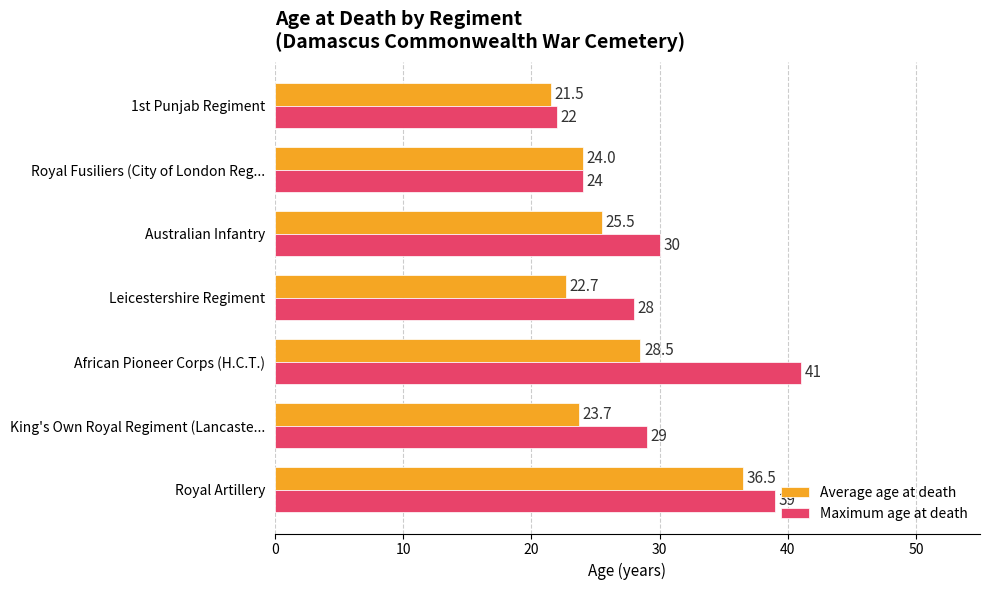

What is the sum of all Maximum age at death values?

213.0